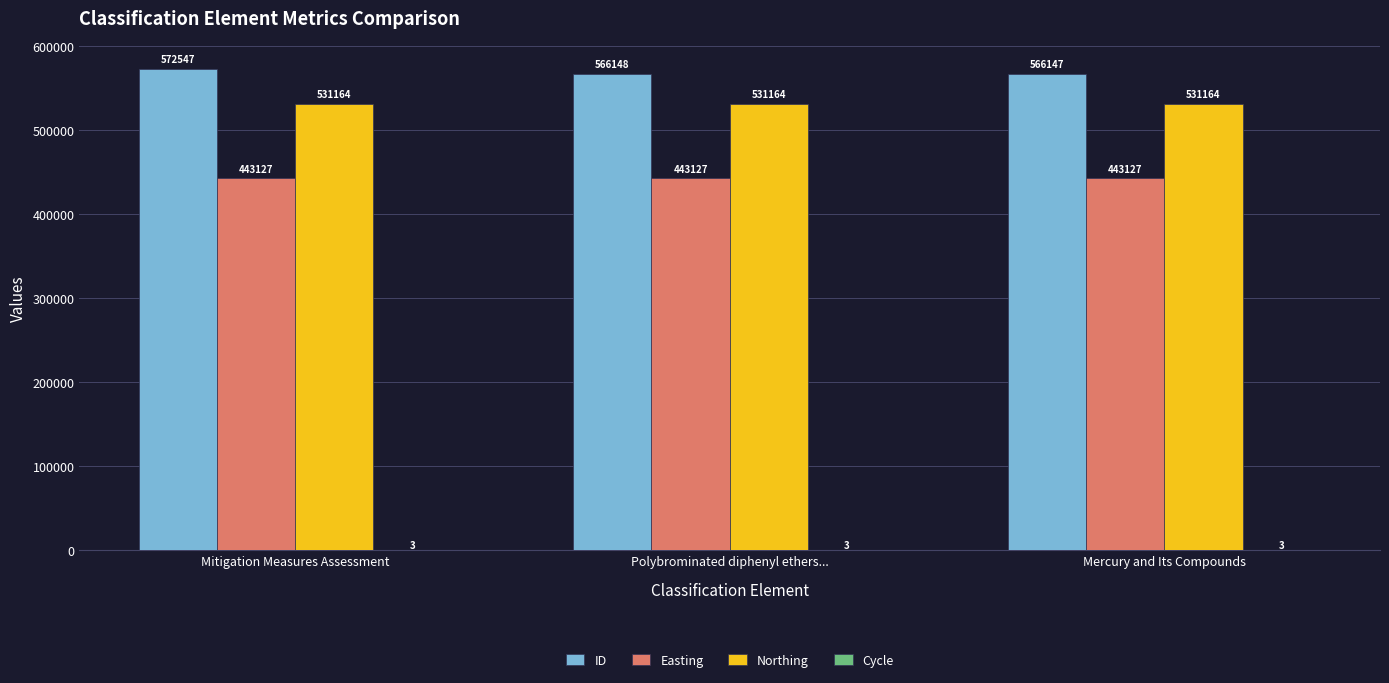

Between Polybrominated diphenyl ethers... and Mercury and Its Compounds, which series saw the biggest shift?

ID